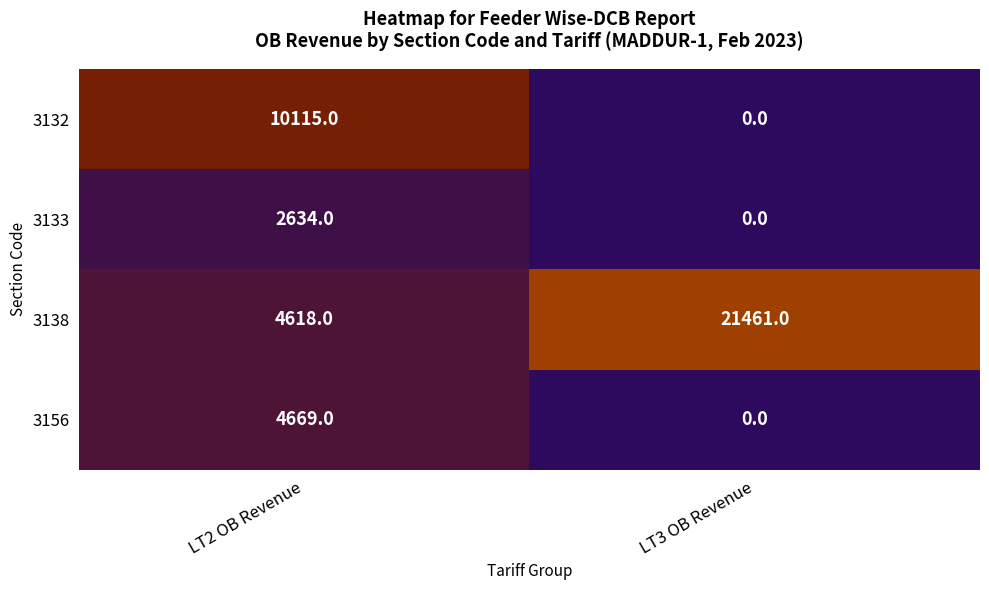

Reading left to right, what are all the values shown in this chart?

3132: 10115	0
3133: 2634	0
3138: 4618	21461
3156: 4669	0